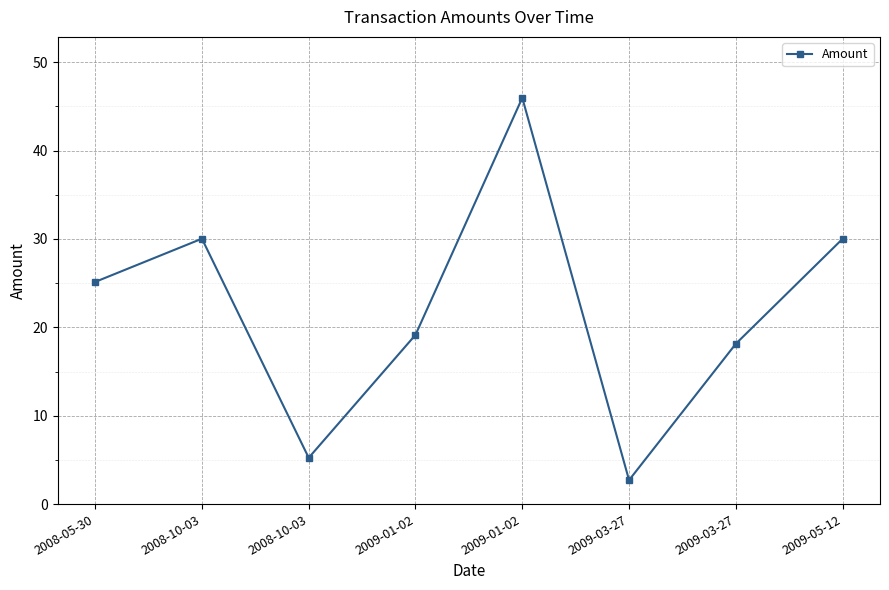

What is the sum of all values?

176.4